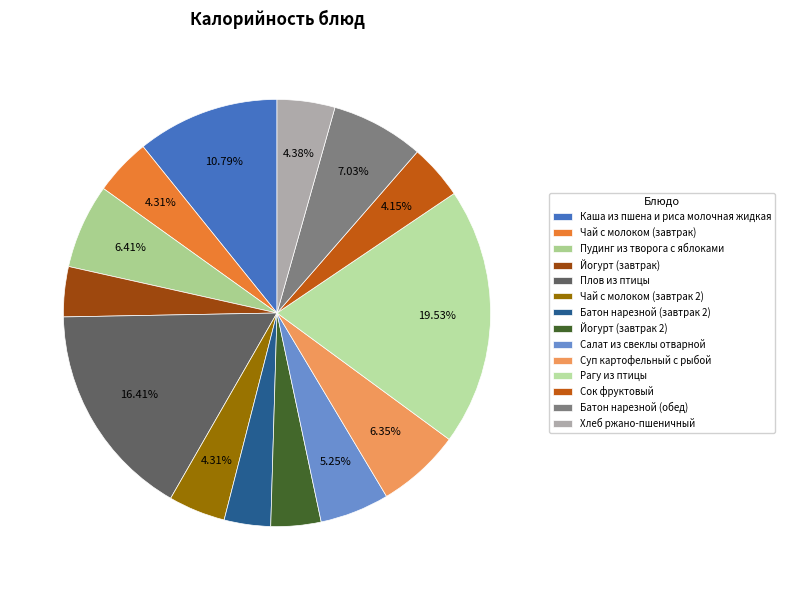

To the nearest percent, what percentage of the pie is Батон нарезной (обед)?

7%